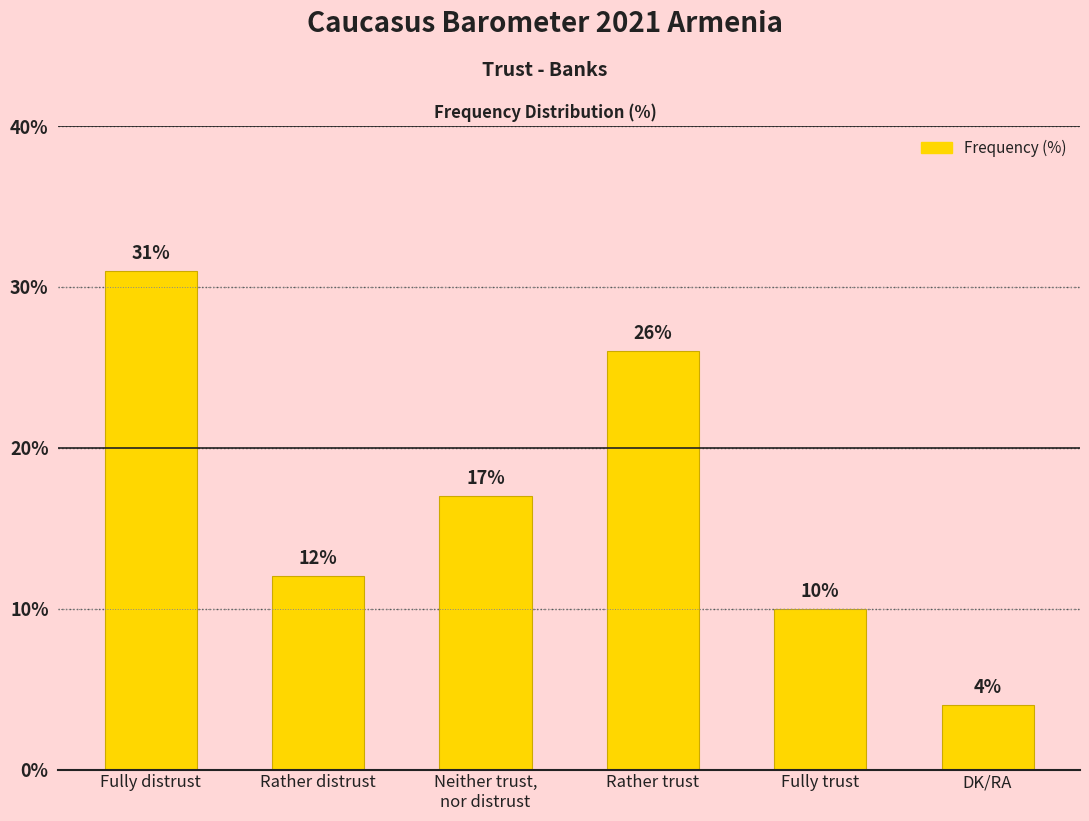

What is the change in value from Fully distrust to DK/RA?

-27